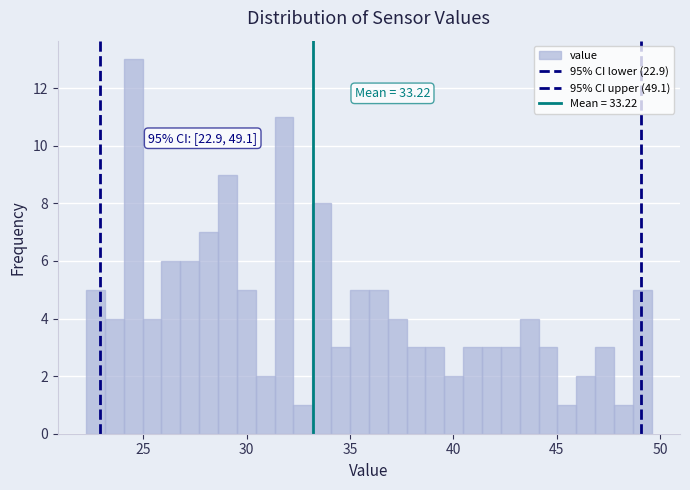

Read against the x-axis, roughly where is the centre of the tallest bar?

24.5